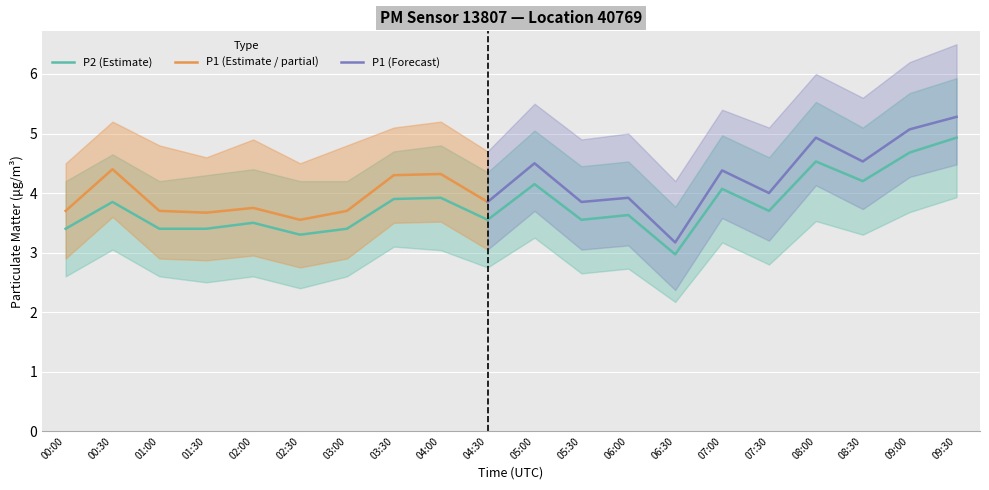

Where is the first local maximum for P2_upper?

00:30